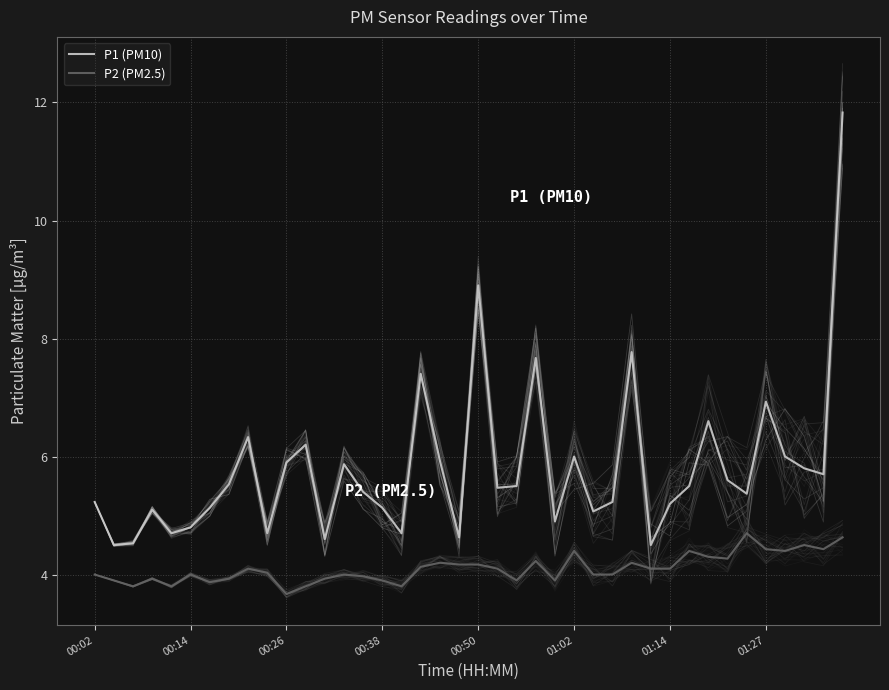

Where is P2 (PM2.5) nearest to the value 4?

00:02